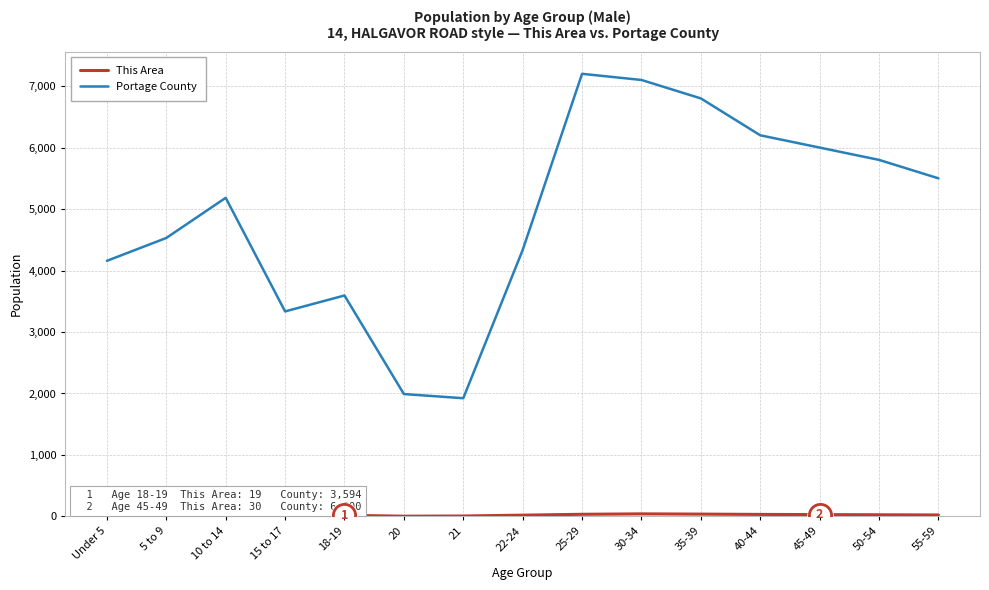

Does the chart display data point markers on the line(s)?

No